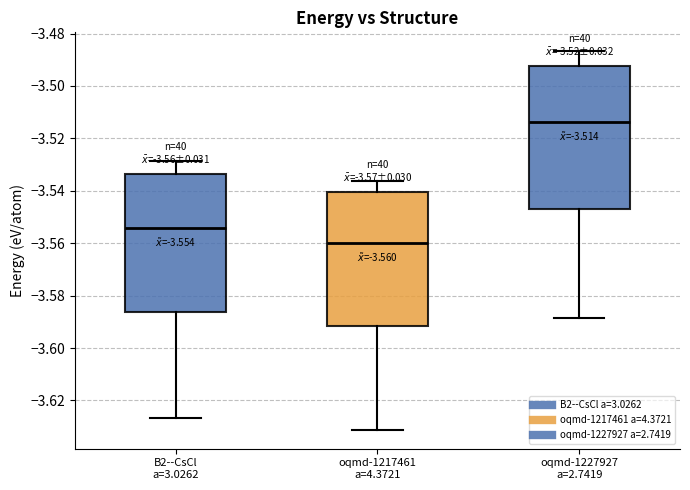

Which box's median line is the highest?

oqmd-1227927 a=2.7419